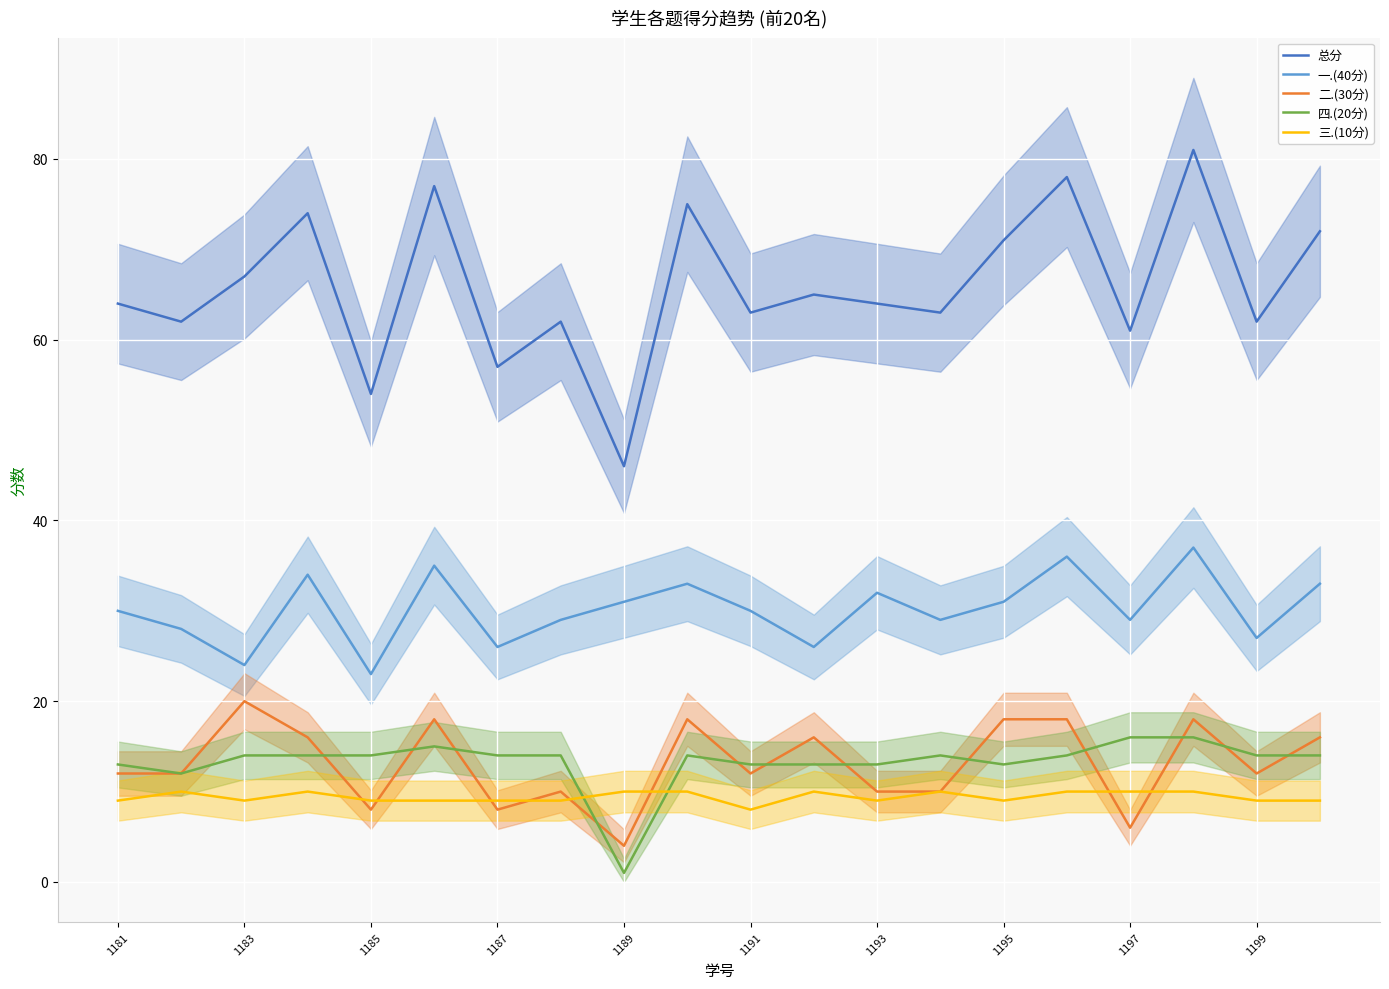

Which series has the widest spread of values?

总分